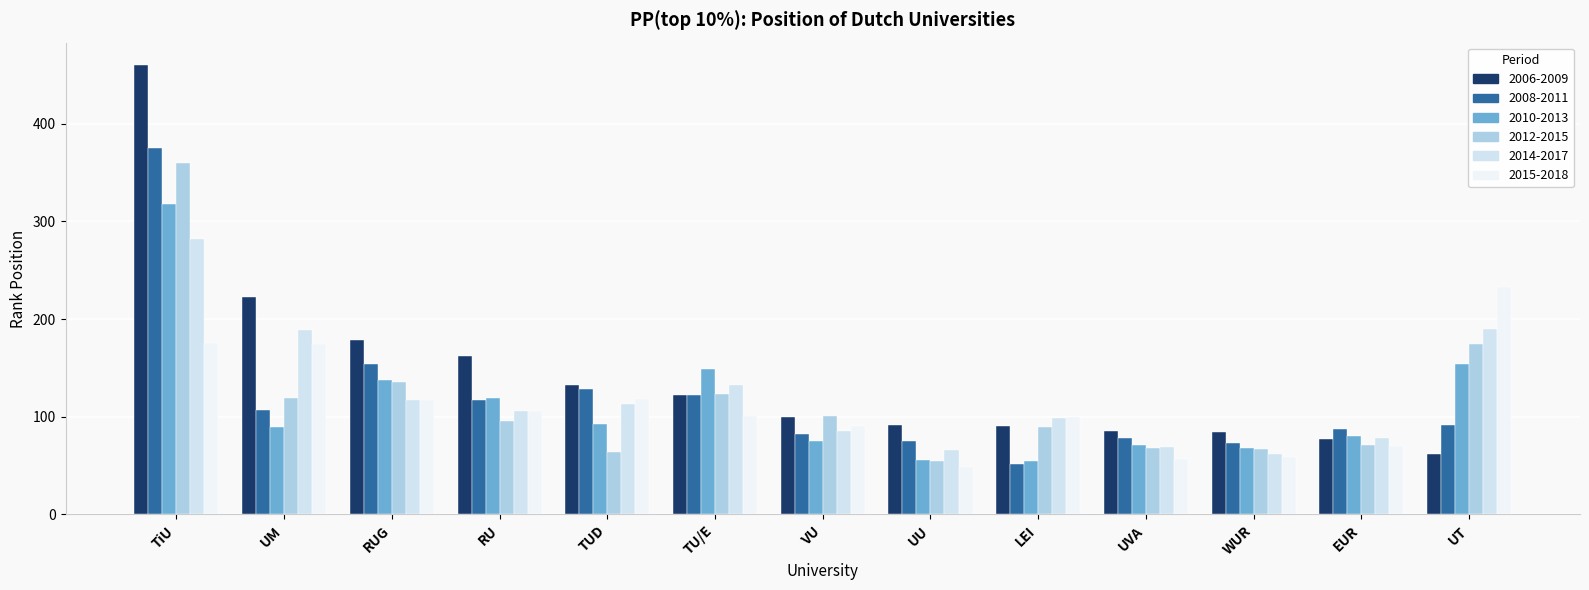

How many groups of bars are there?

13